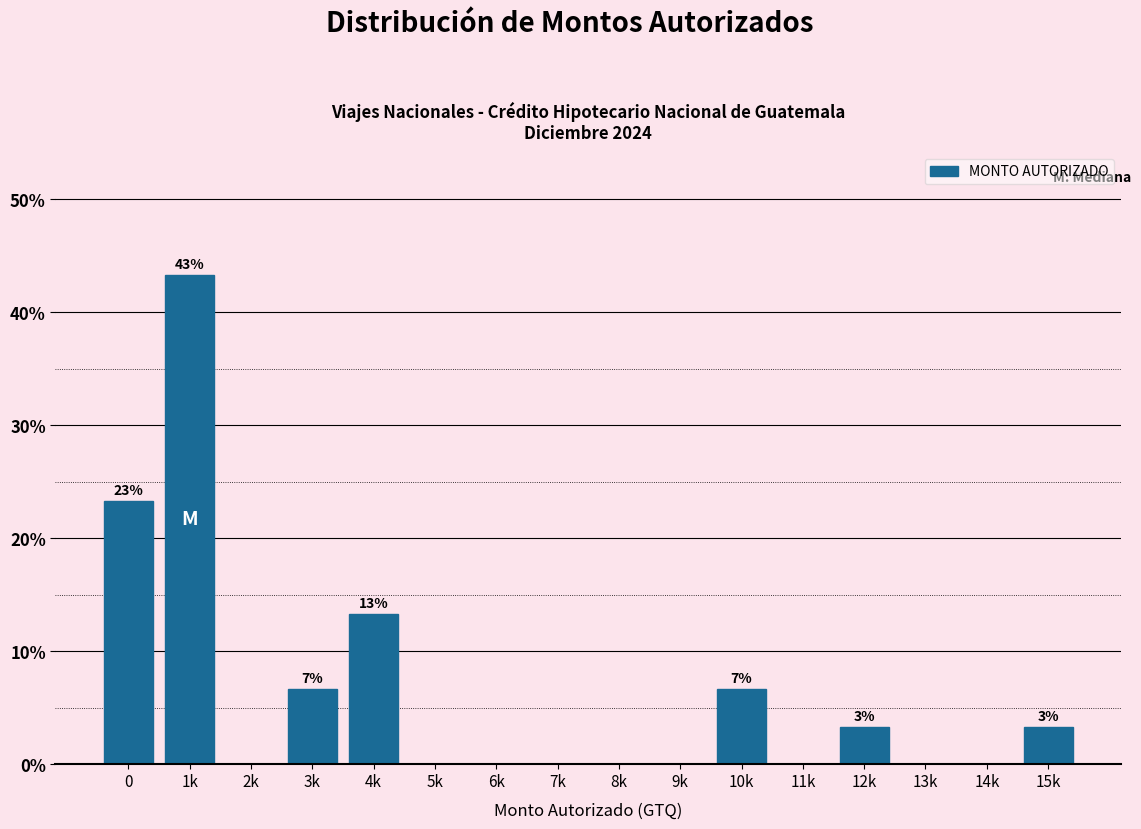

Reading left to right, list all the values displayed in this chart.

0=23.3	1k=43.3	2k=0.0	3k=6.7	4k=13.3	5k=0.0	6k=0.0	7k=0.0	8k=0.0	9k=0.0	10k=6.7	11k=0.0	12k=3.3	13k=0.0	14k=0.0	15k=3.3